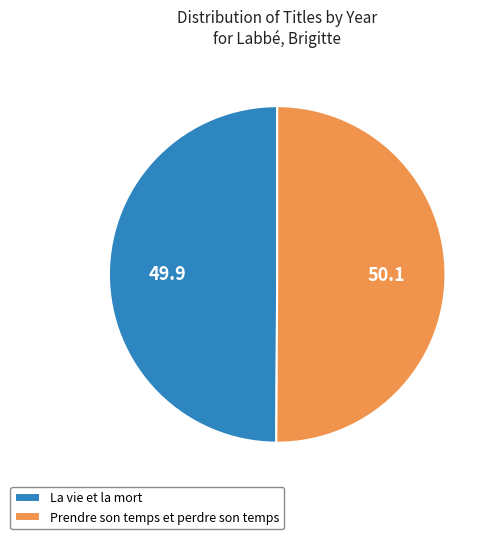

What is the ratio of the value at La vie et la mort to the value at Prendre son temps et perdre son temps?

1.0